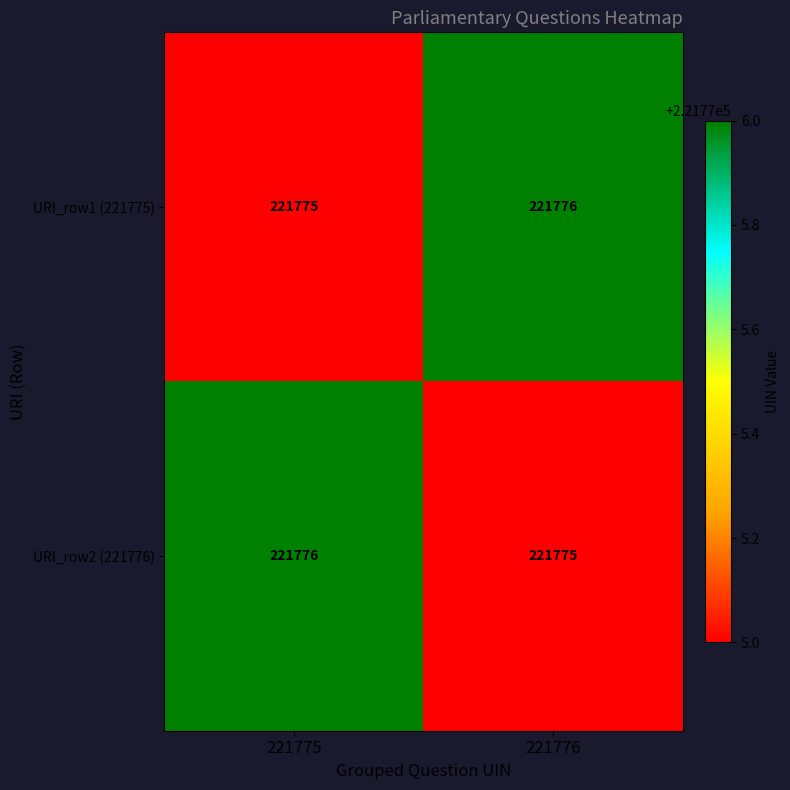

What is the sum of the URI_row2 (221776) values at 221776 and 221775?

443551